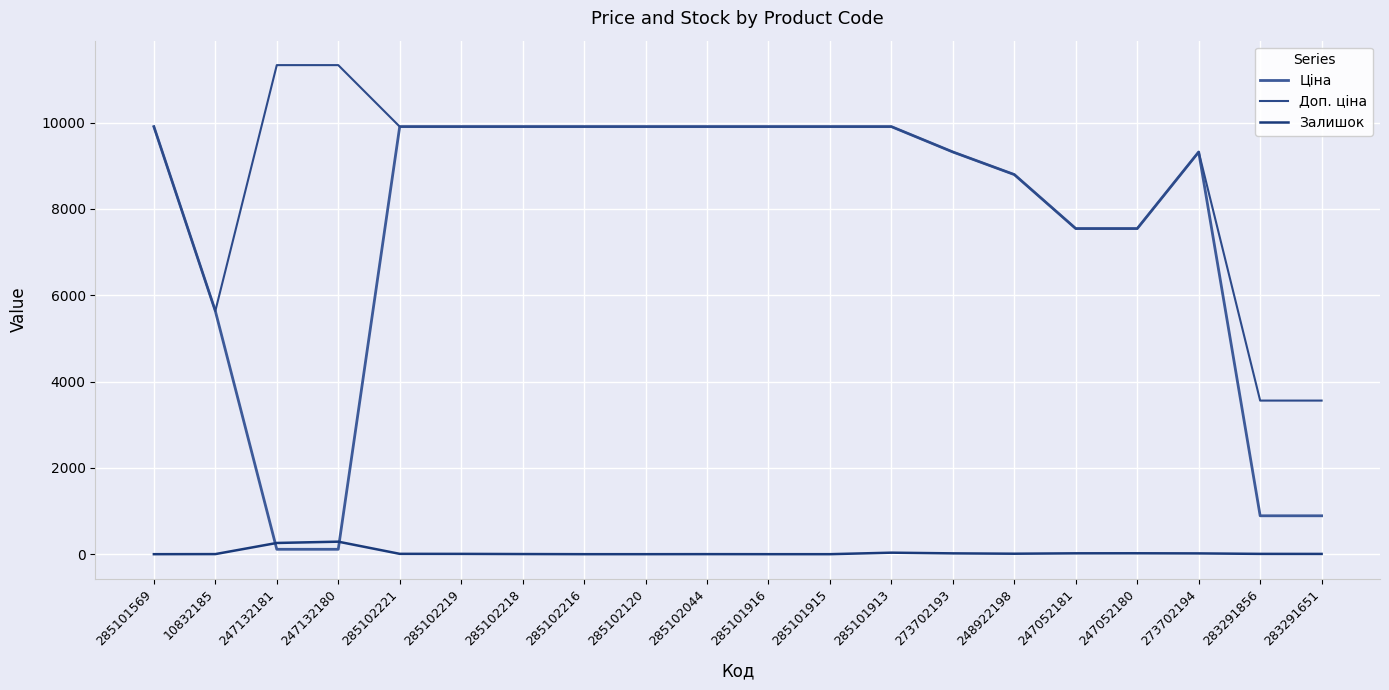

What are all the series names shown in the legend?

Ціна, Доп. ціна, Залишок